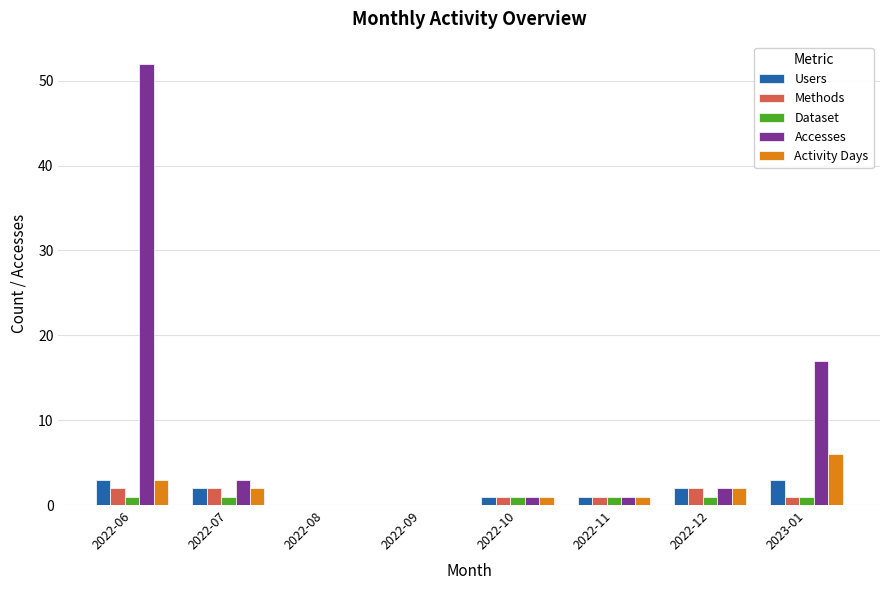

Are the bars grouped side by side (vs. stacked)?

Yes